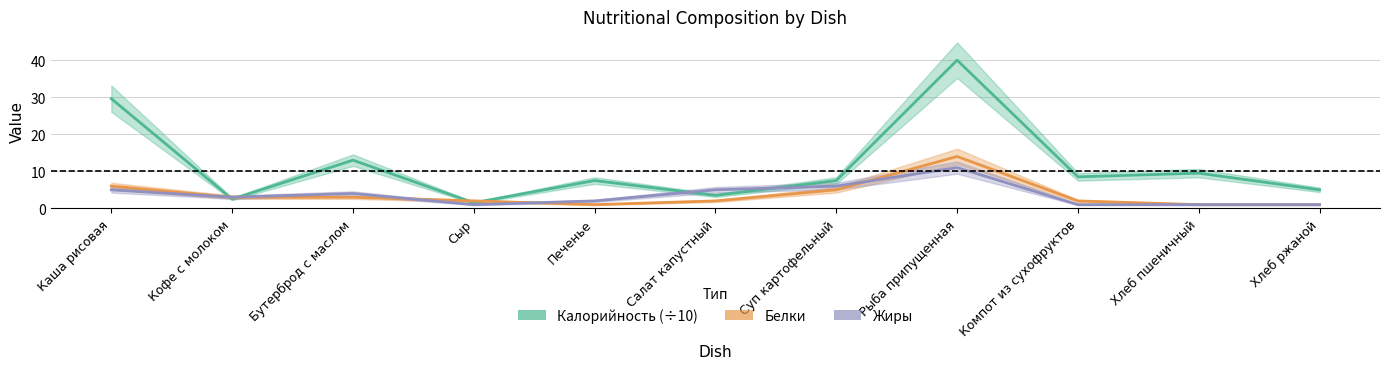

Where is Жиры nearest to the value 6?

Суп картофельный